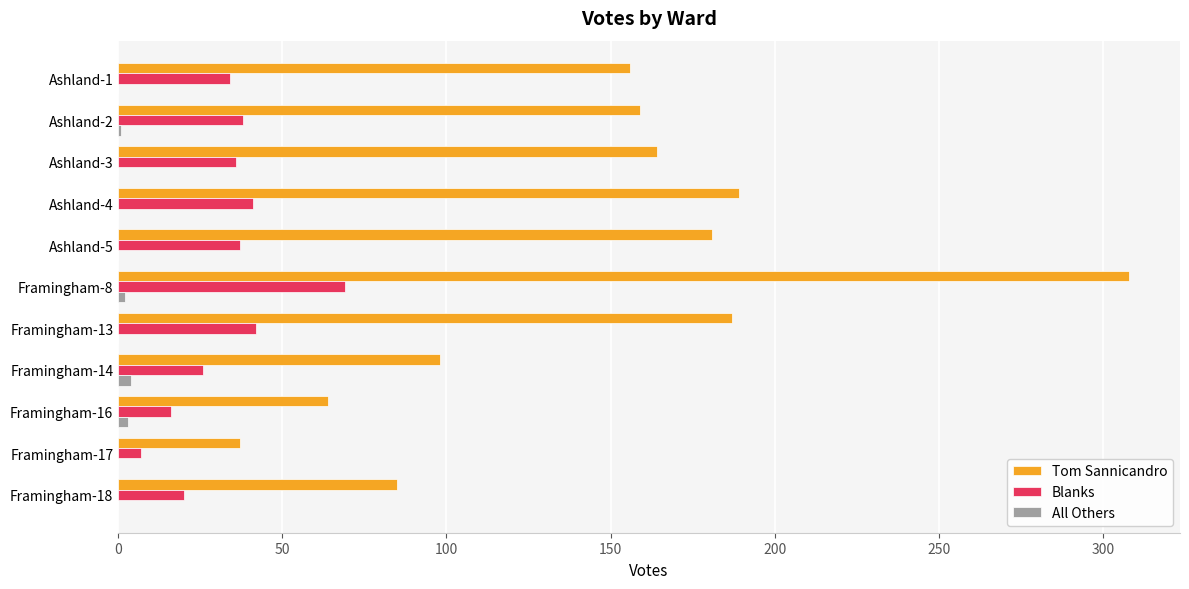

The value of Blanks at Ashland-3 is 54. True or false?

False